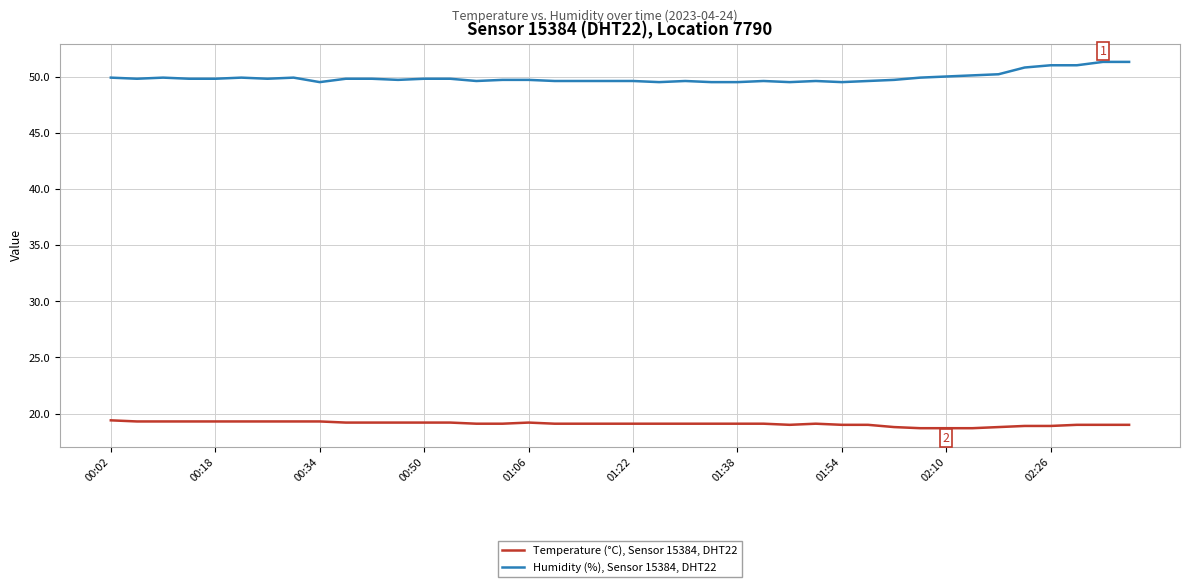

Is this an area chart (filled region under the line)?

No